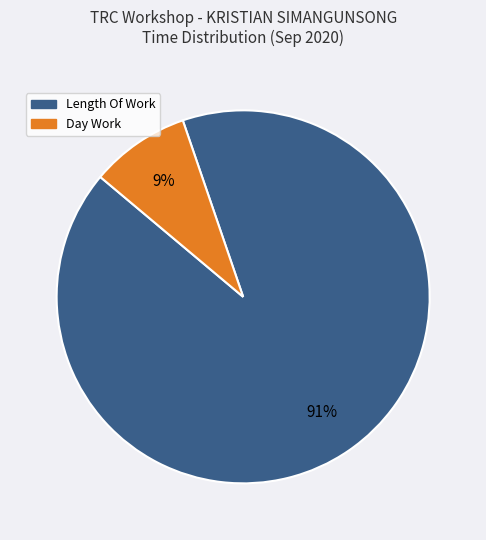

How many slices are in this pie chart?

2